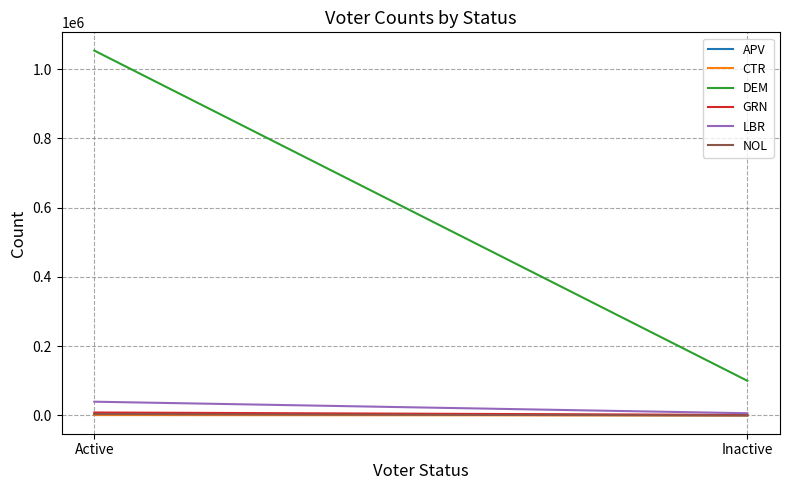

What is the sum of all NOL values?

3918